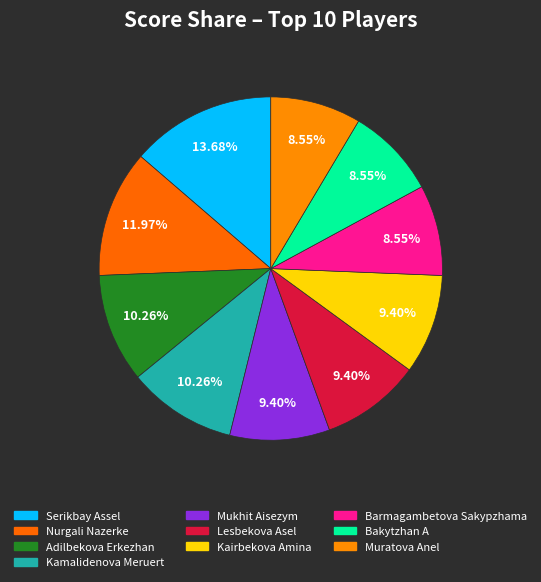

To the nearest percent, what percentage of the pie is Bakytzhan A?

9%